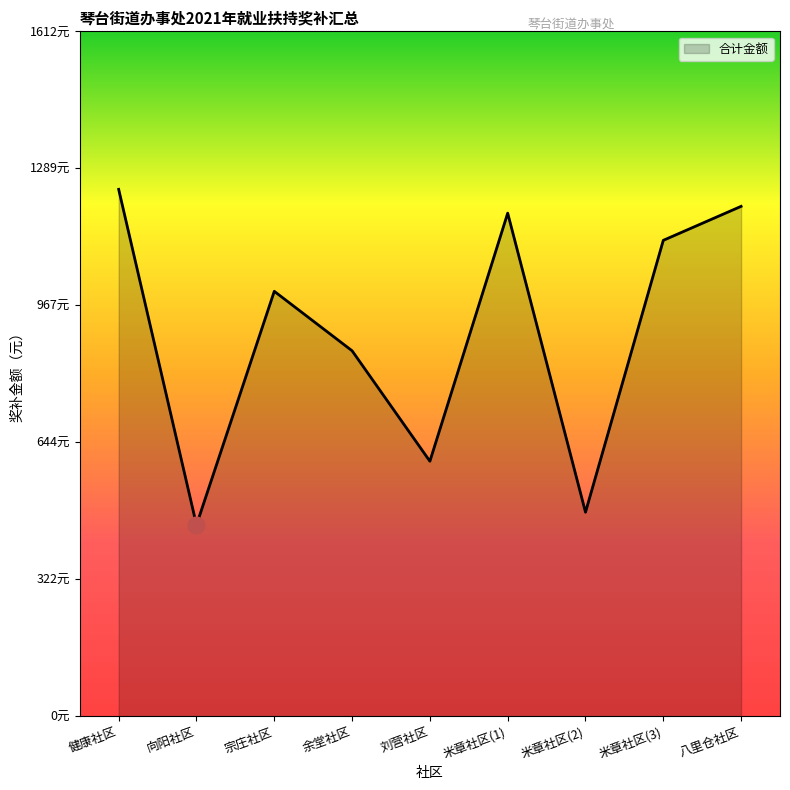

What is the difference between the maximum and minimum values?

790